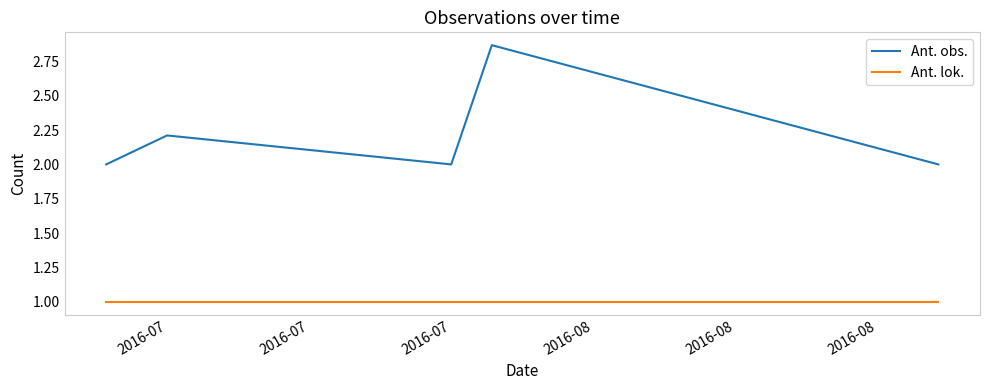

True or false: Ant. lok. and Ant. obs. intersect in this chart.

False